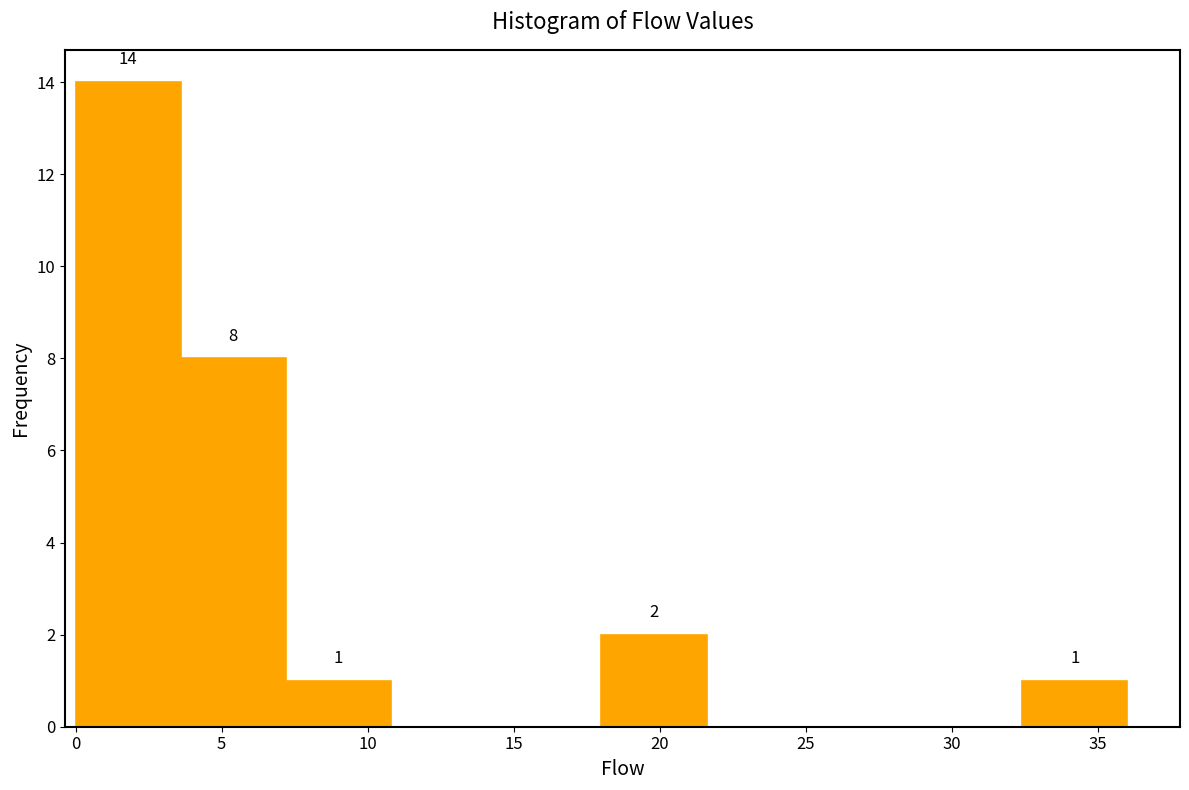

Which range on the x-axis has the tallest bar?

0.0 to 3.6